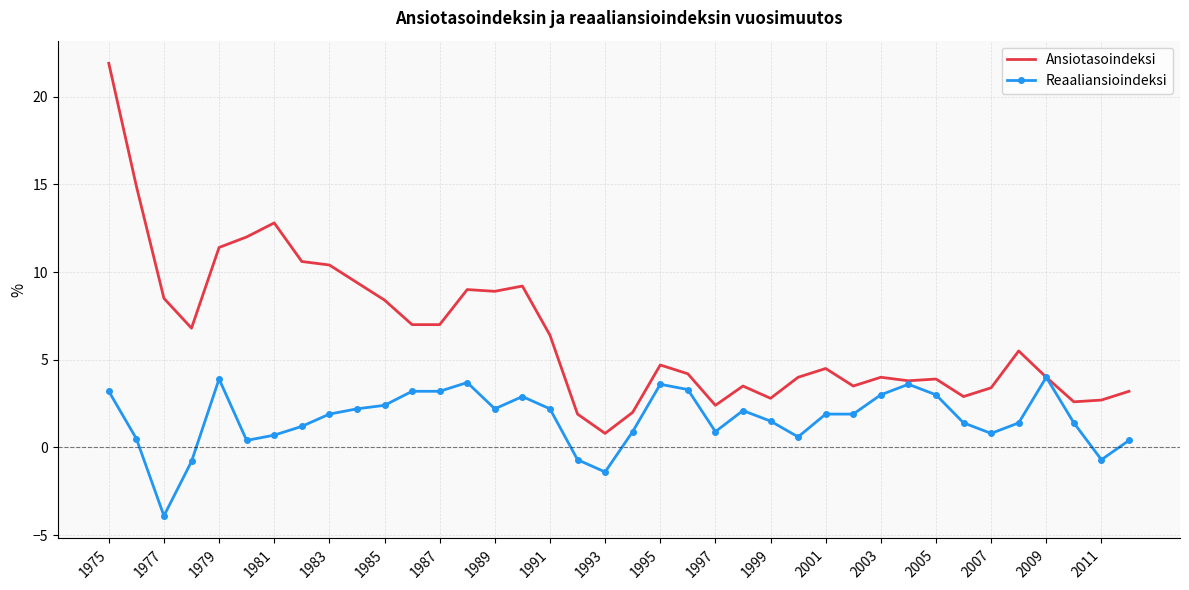

Which series has the largest total across all categories?

Ansiotasoindeksi